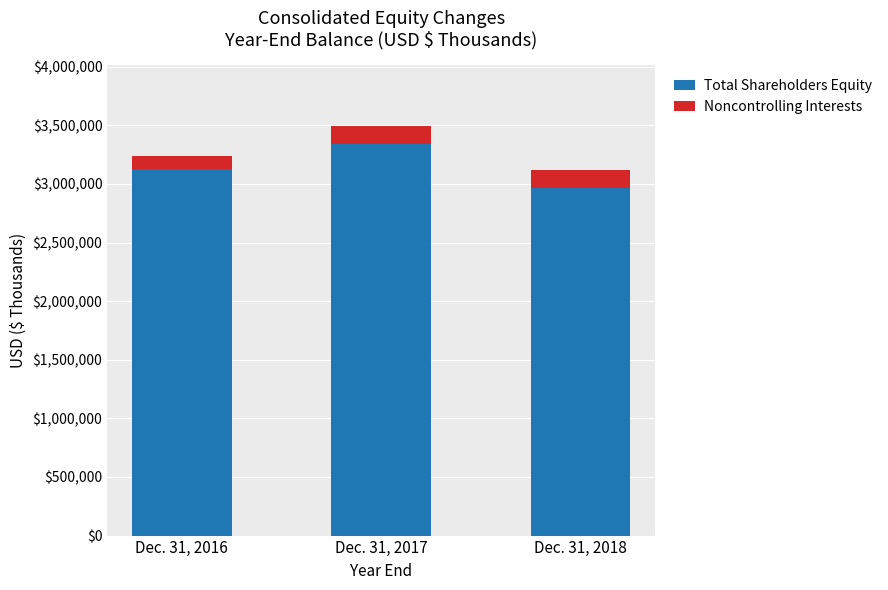

What is the maximum value for Total Shareholders Equity?

3342310